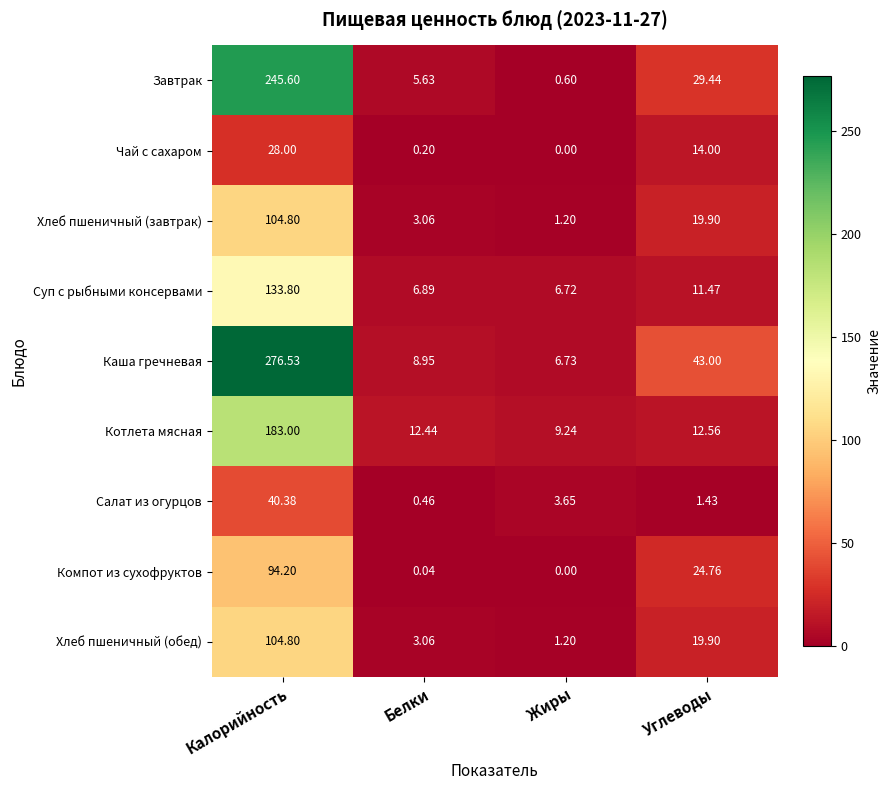

Which series has the largest range (max minus min)?

Каша гречневая